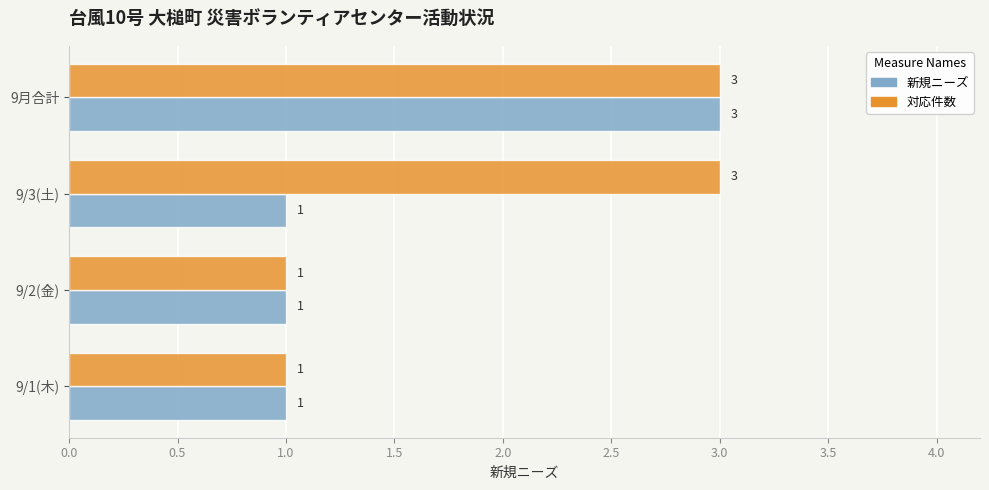

What is the greatest value displayed?

3